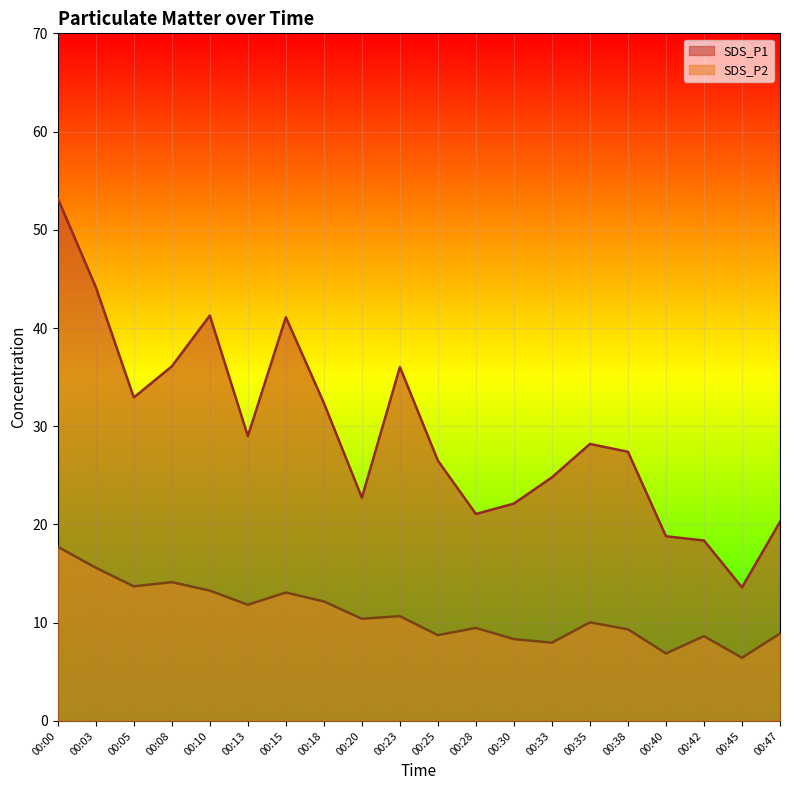

What is the difference between the SDS_P2 values at 00:33 and 00:25?

0.8